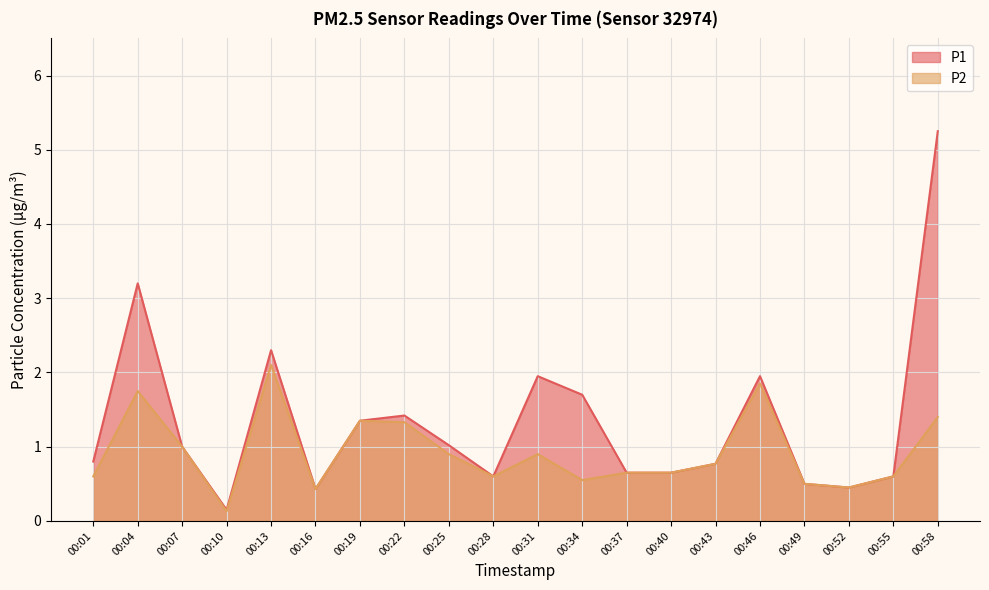

True or false: P1 and P2 cross at least once.

False